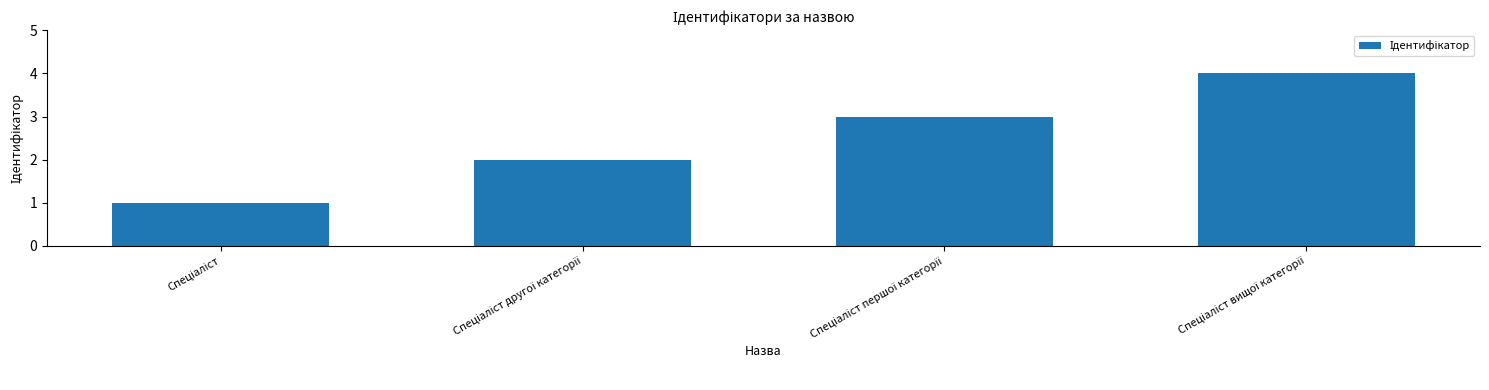

What is the greatest value displayed?

4